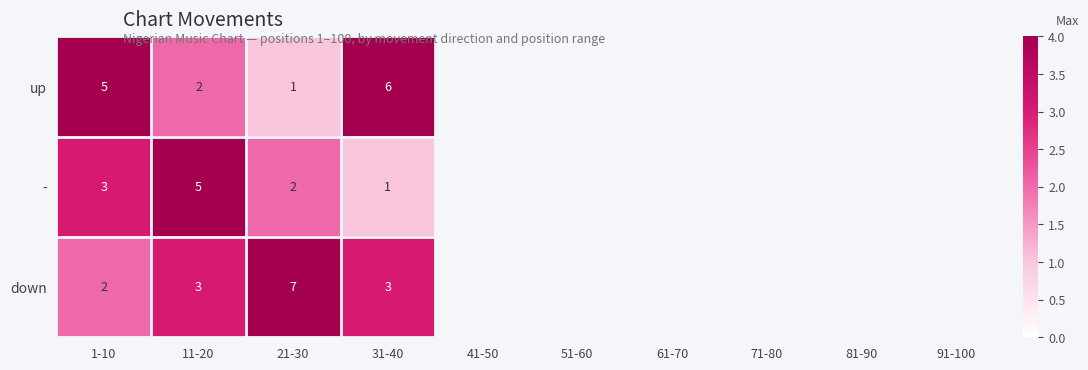

True or false: down has a value of 3 at 1-10.

False